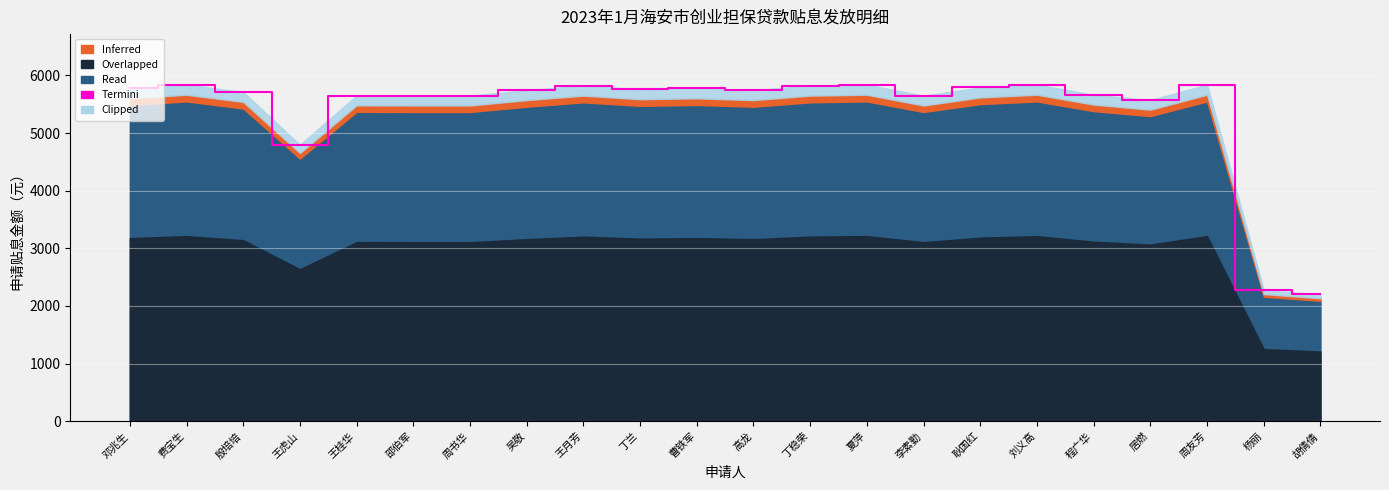

How many data points are less than 5742?

10